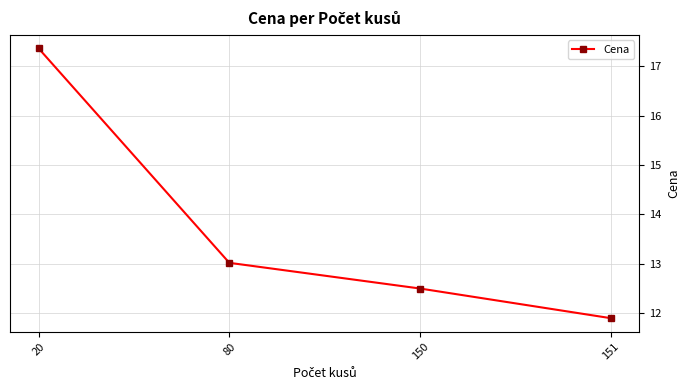

Reading right to left, what are all the values shown in this chart?

11.9	12.5	13.0	17.4